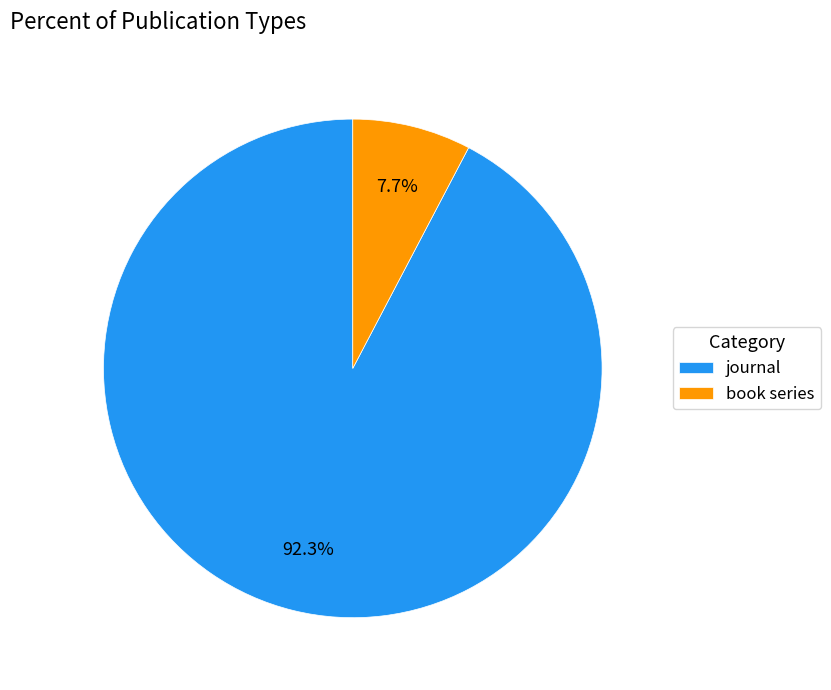

Which has a higher value, journal or book series?

journal